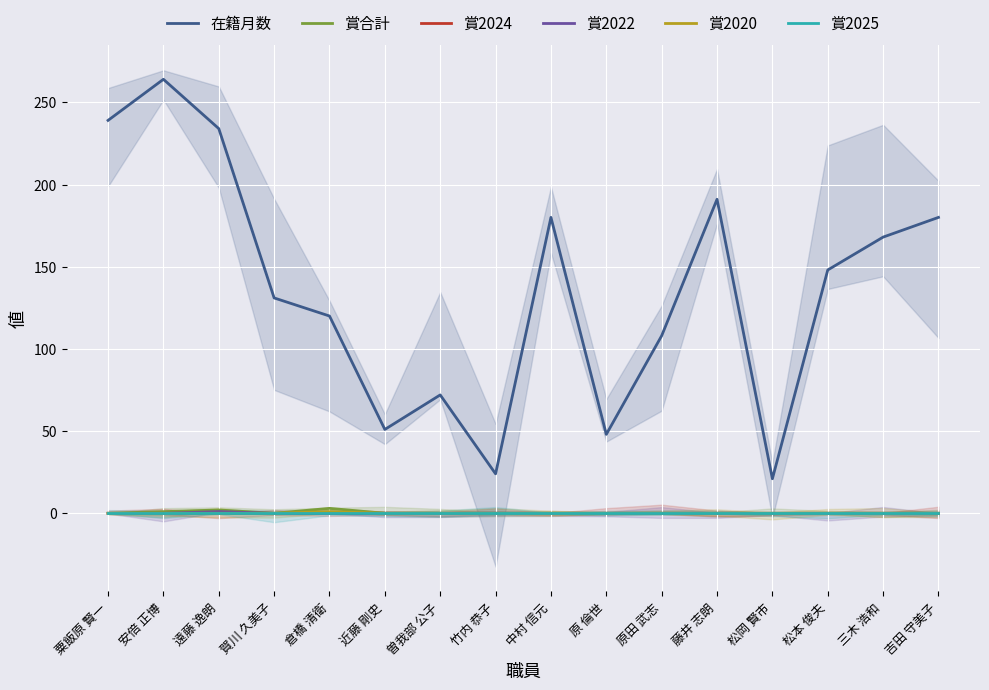

True or false: 賞2022 and 賞合計 intersect in this chart.

False